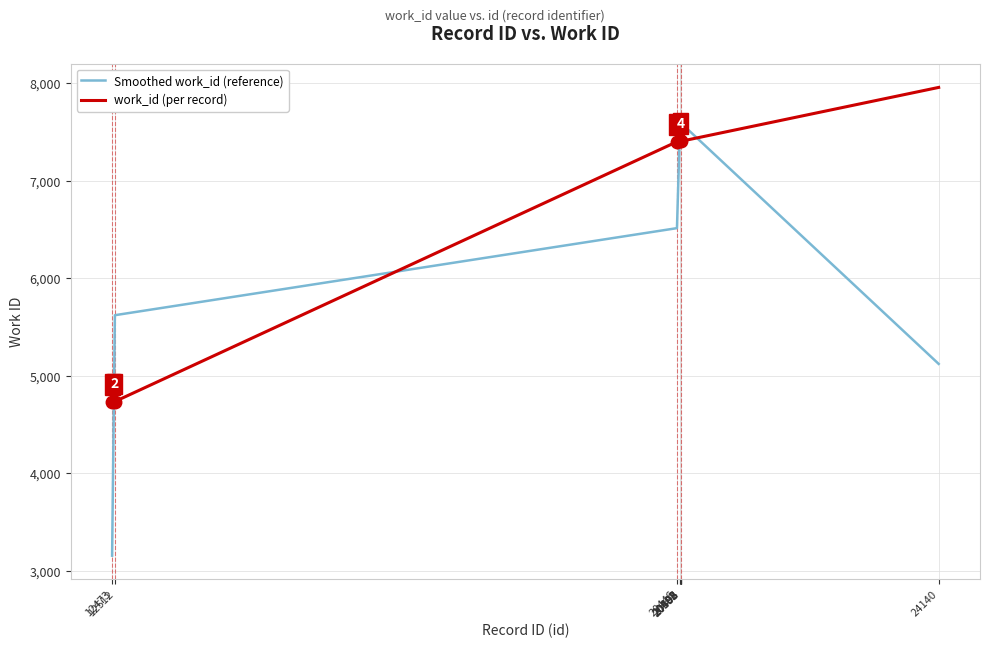

List the series in order of their peak value, highest first.

work_id (per record), Smoothed work_id (reference)